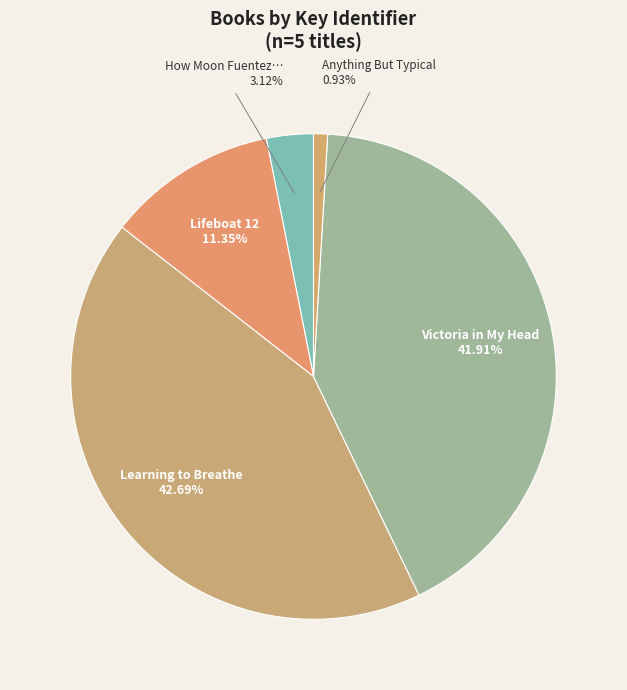

Is Victoria in My Head the majority of the pie?

No